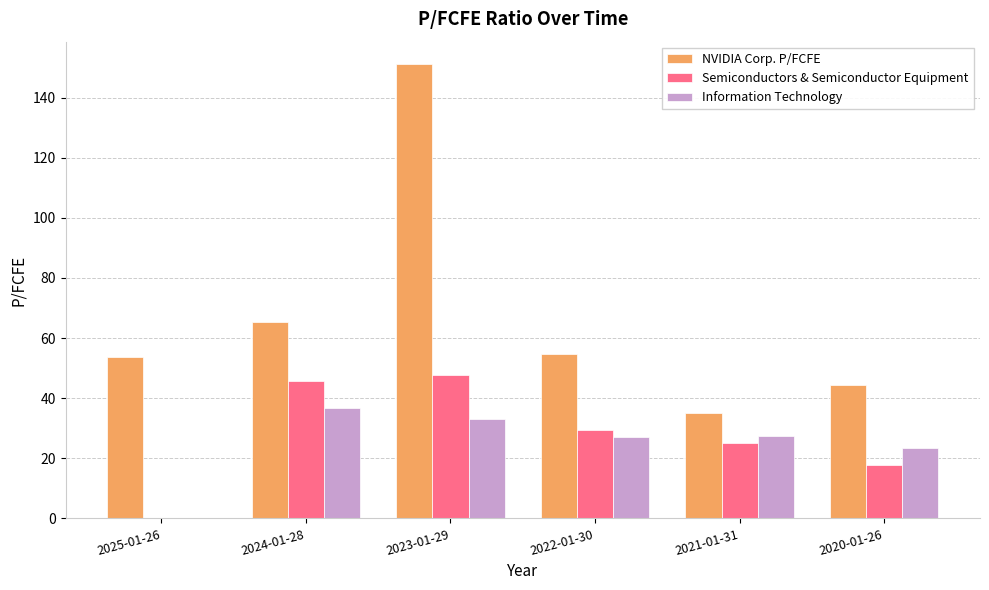

True or false: Information Technology has a value of 58.5 at 2023-01-29.

False